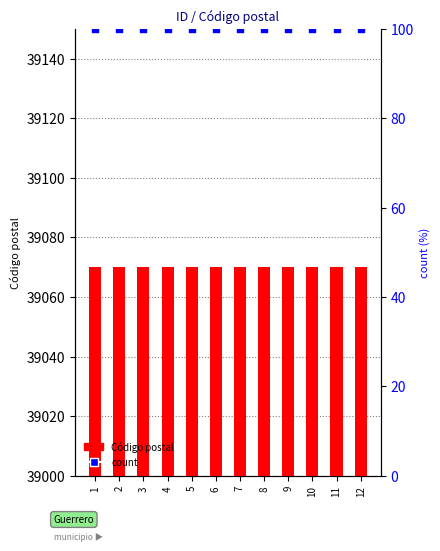

What are all the series names shown in the legend?

Código postal, count